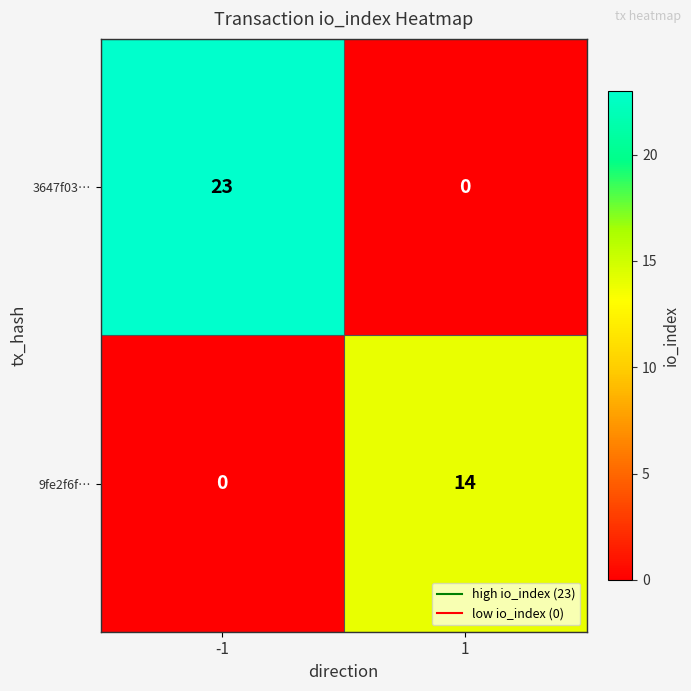

What is the sum of the 3647f03… values at -1 and 1?

23